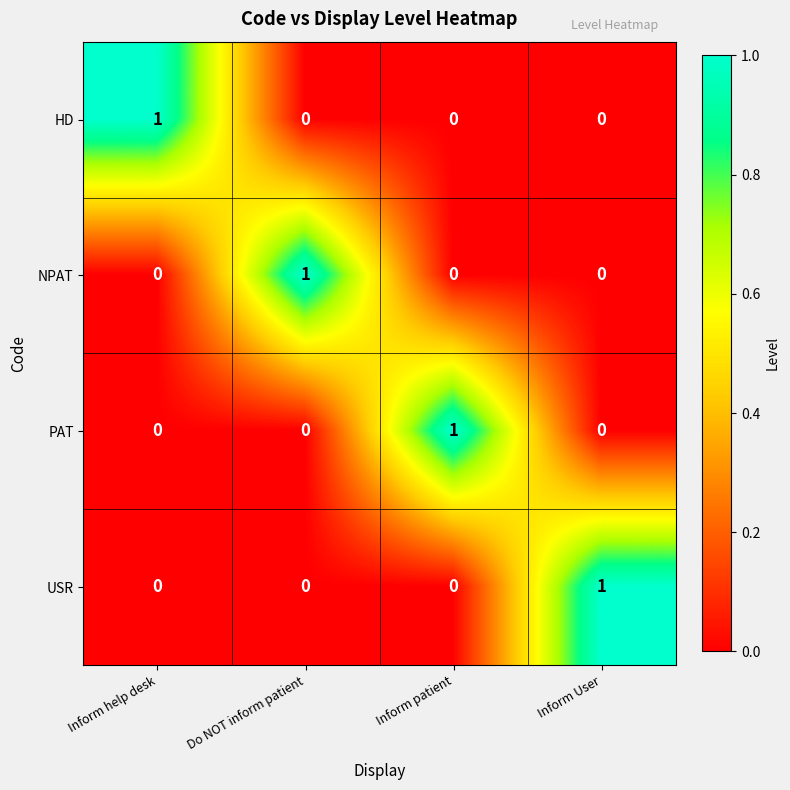

True or false: USR has a value of 0 at Inform help desk.

True